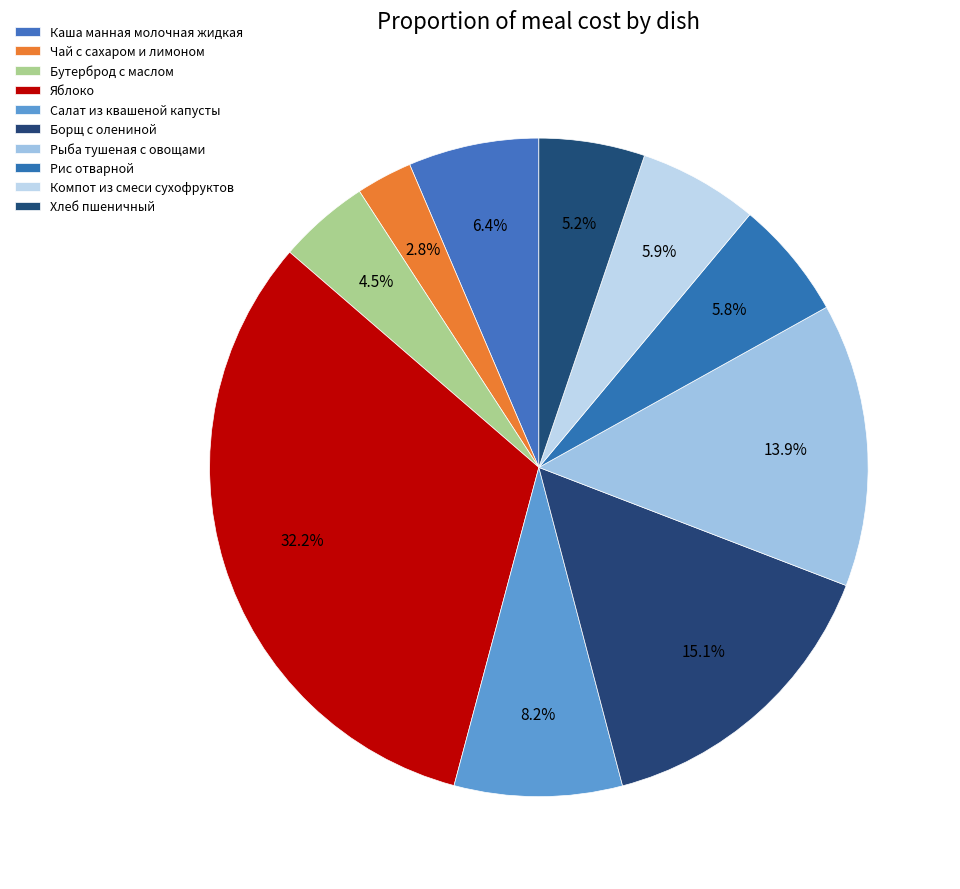

How many slices are in this pie chart?

10